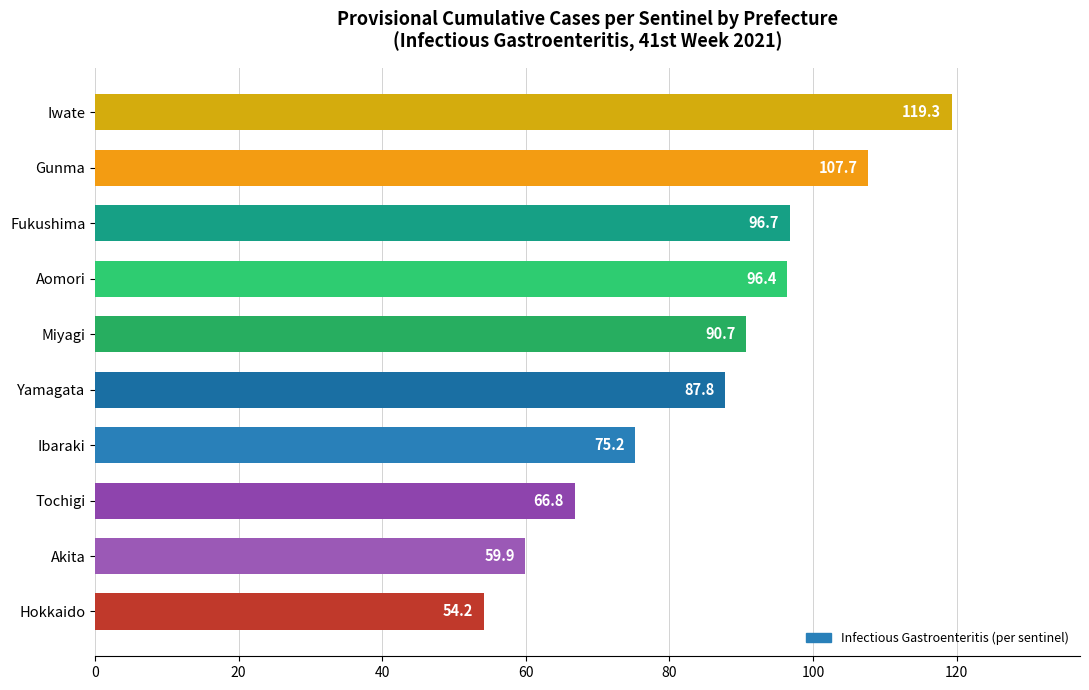

Rank the categories by value from lowest to highest.

Hokkaido, Akita, Tochigi, Ibaraki, Yamagata, Miyagi, Aomori, Fukushima, Gunma, Iwate